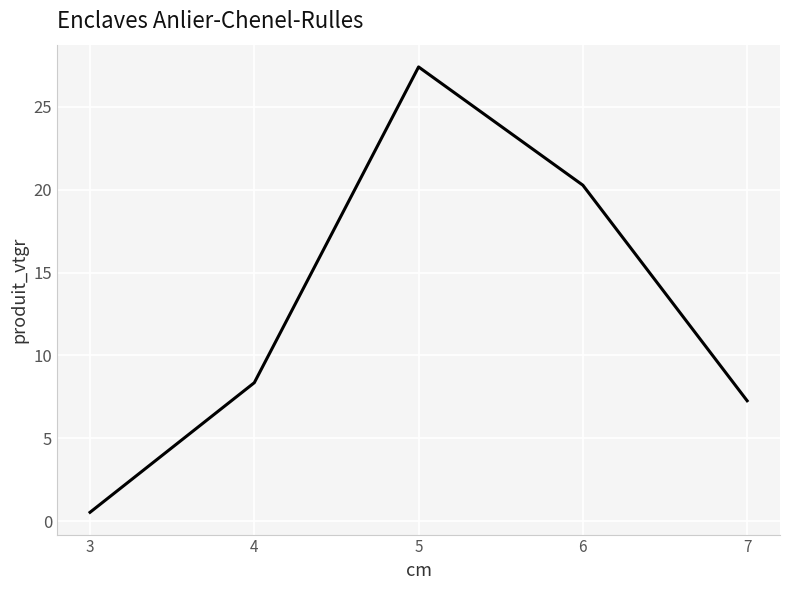

What is the greatest value displayed?

27.4